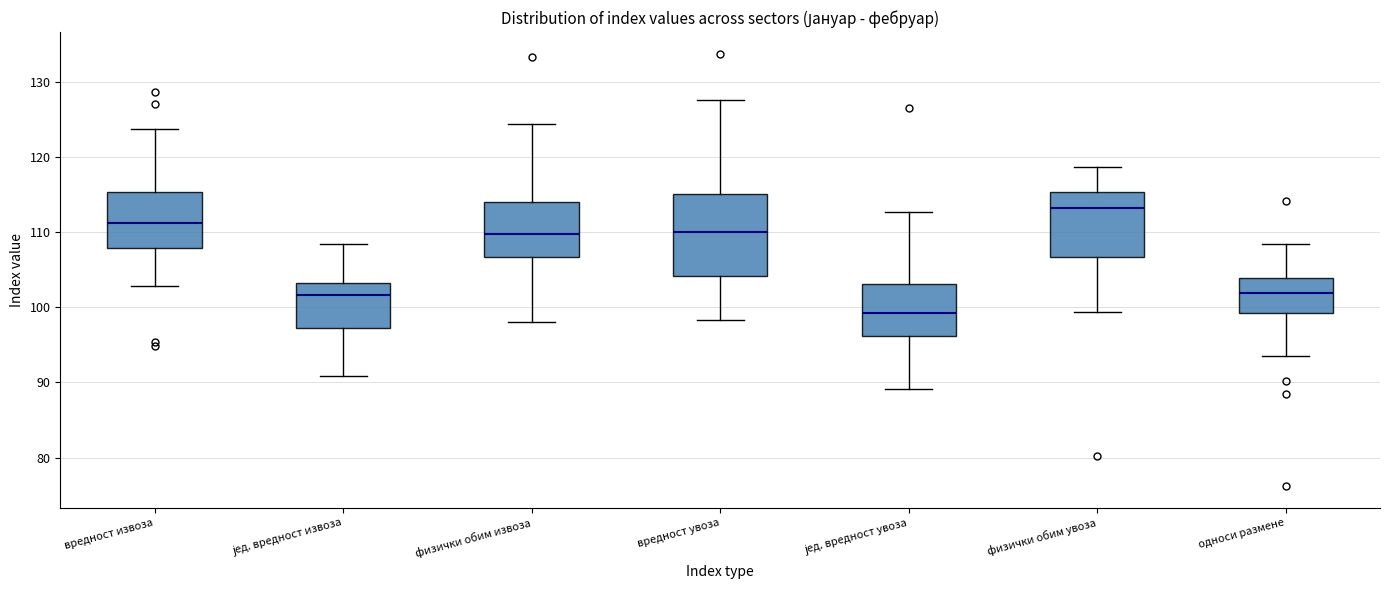

Reading left to right, read every box against the y-axis: the position of its median line, the range the box covers, and the ends of its whiskers. The values are not printed on the chart, so give them approximately, as read against the axis.

вредност извоза: median 111, box 108 to 115, whiskers 103 to 124
јед. вредност извоза: median 102, box 97 to 103, whiskers 91 to 108
физички обим извоза: median 110, box 107 to 114, whiskers 98 to 124
вредност увоза: median 110, box 104 to 115, whiskers 98 to 128
јед. вредност увоза: median 99, box 96 to 103, whiskers 89 to 113
физички обим увоза: median 113, box 107 to 115, whiskers 99 to 119
односи размене: median 102, box 99 to 104, whiskers 94 to 108